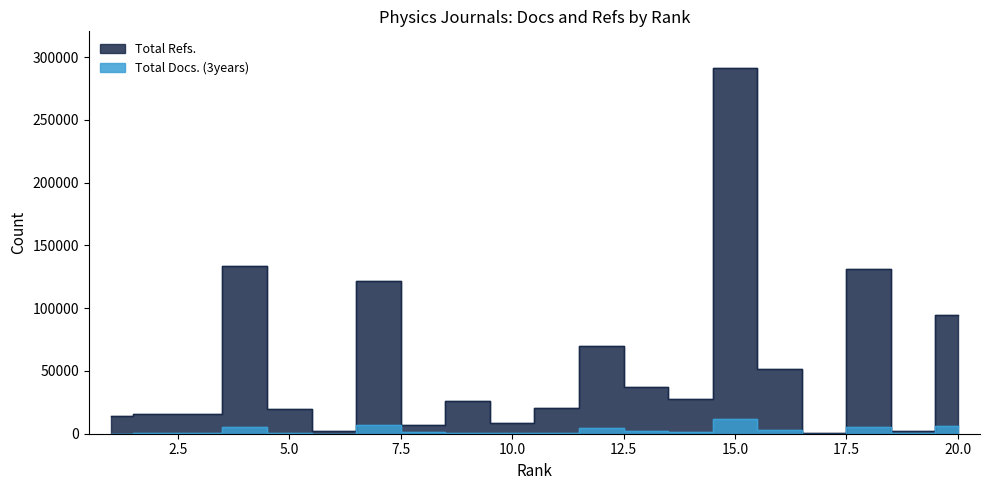

What are all the series names shown in the legend?

Total Docs. (3years), Total Refs.